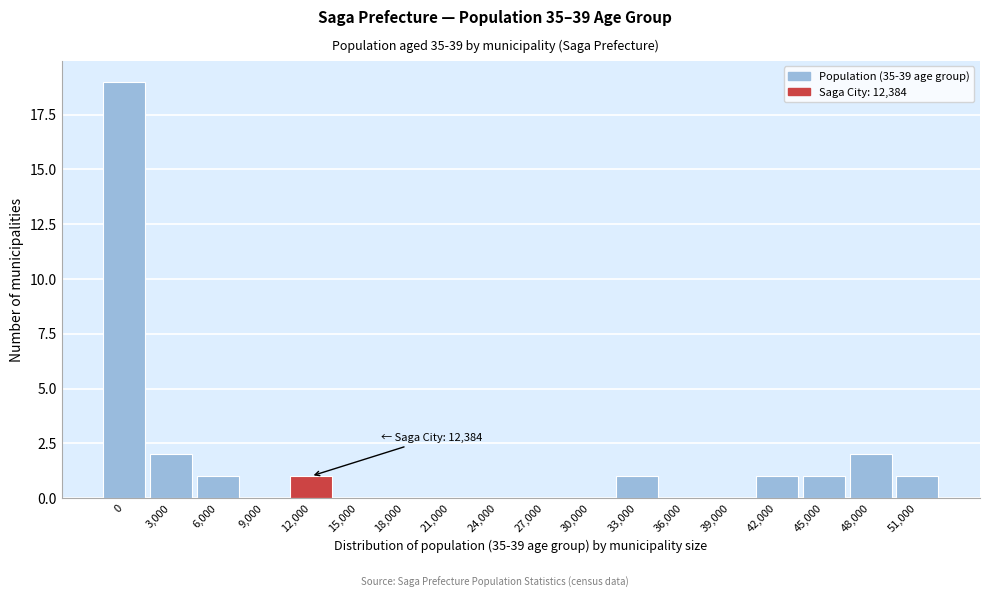

Reading right to left, what are all the values shown in this chart?

51,000=1	48,000=2	45,000=1	42,000=1	39,000=0	36,000=0	33,000=1	30,000=0	27,000=0	24,000=0	21,000=0	18,000=0	15,000=0	12,000=1	9,000=0	6,000=1	3,000=2	0=19